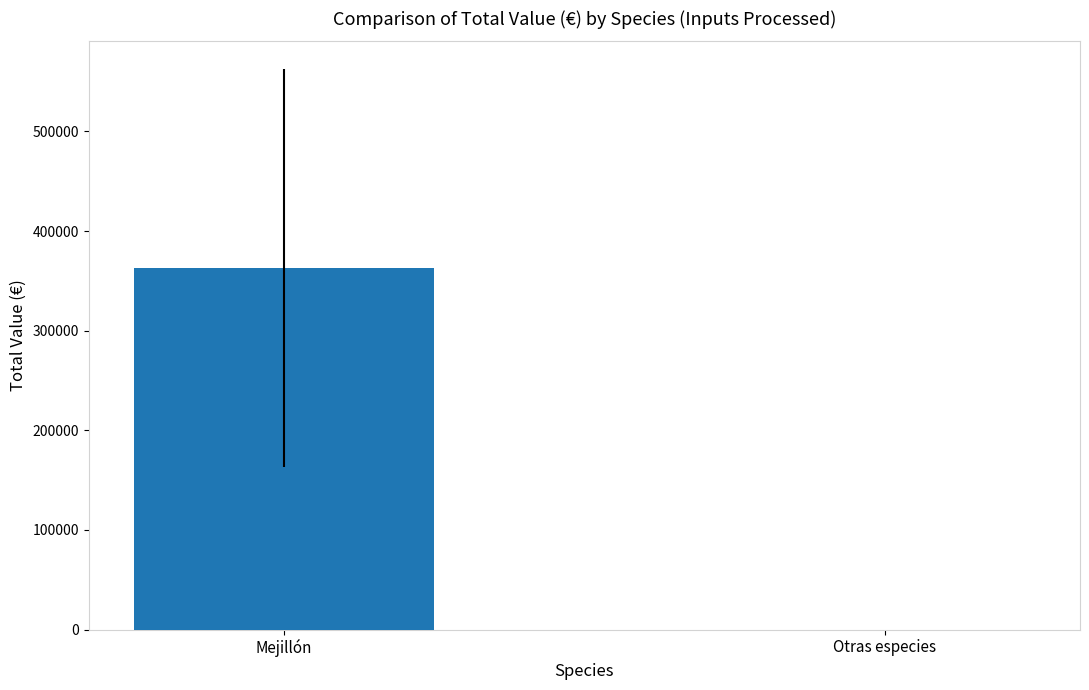

Is it true that the value at Mejillón is 99375.3?

False